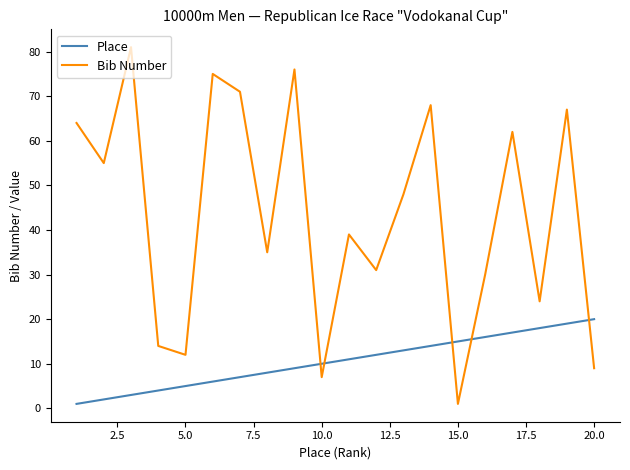

Does the chart display data point markers on the line(s)?

No